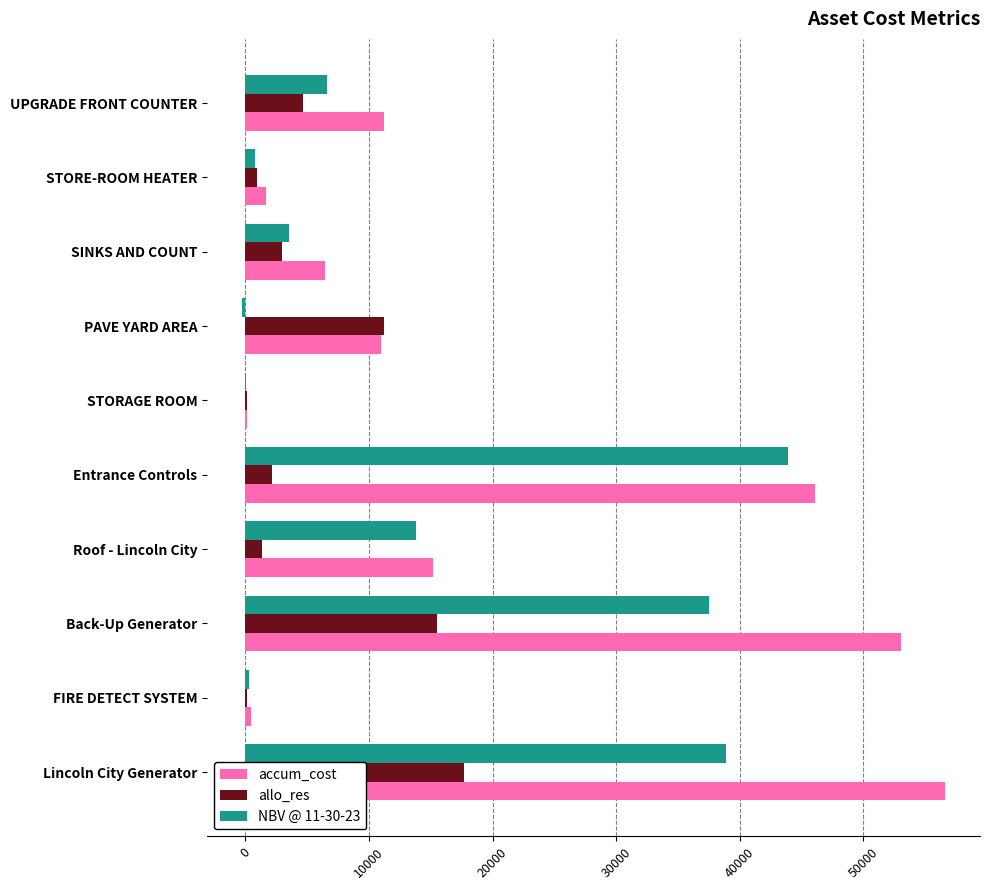

At which label does accum_cost reach its peak?

Lincoln City Generator